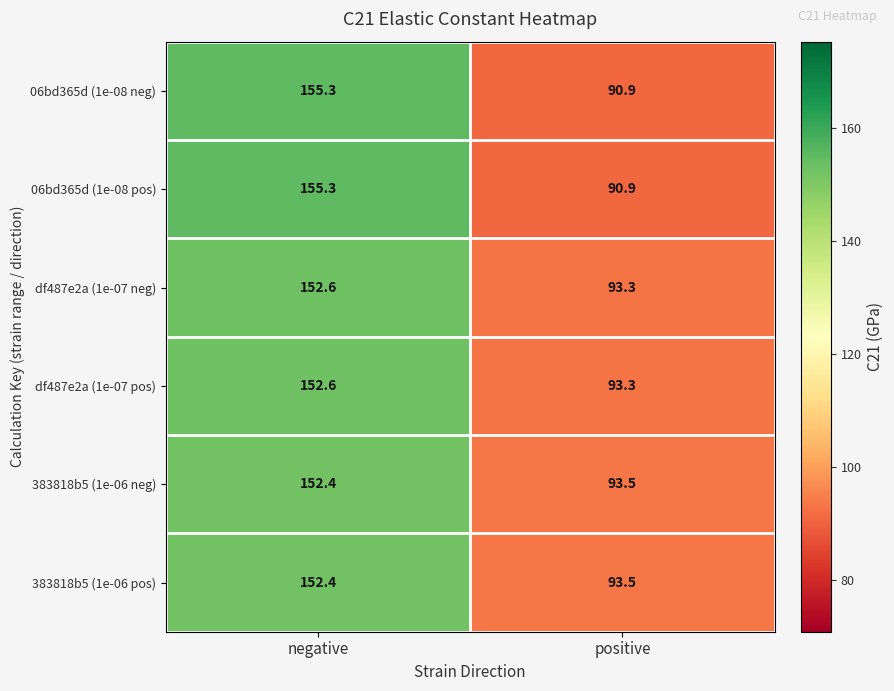

True or false: 06bd365d (1e-08 pos) has a value of 141.6 at positive.

False